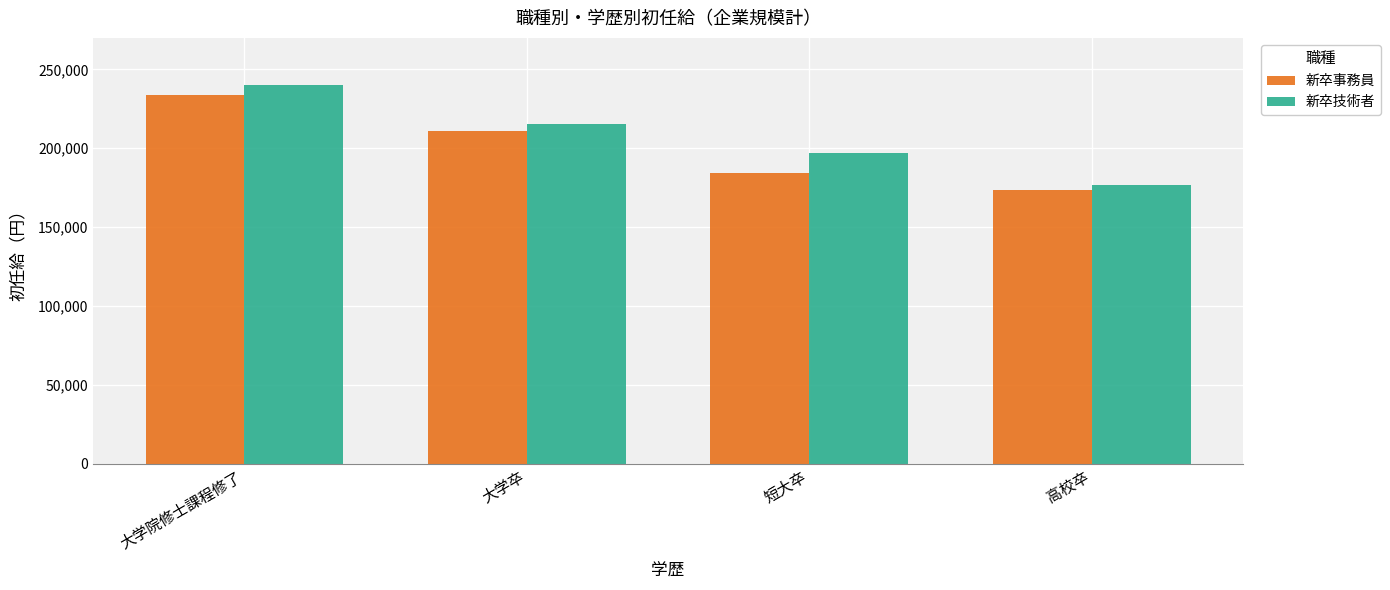

Reading right to left, what are all the values shown in this chart?

新卒事務員: 173442	184336	211094	233806
新卒技術者: 176793	197063	215365	239965